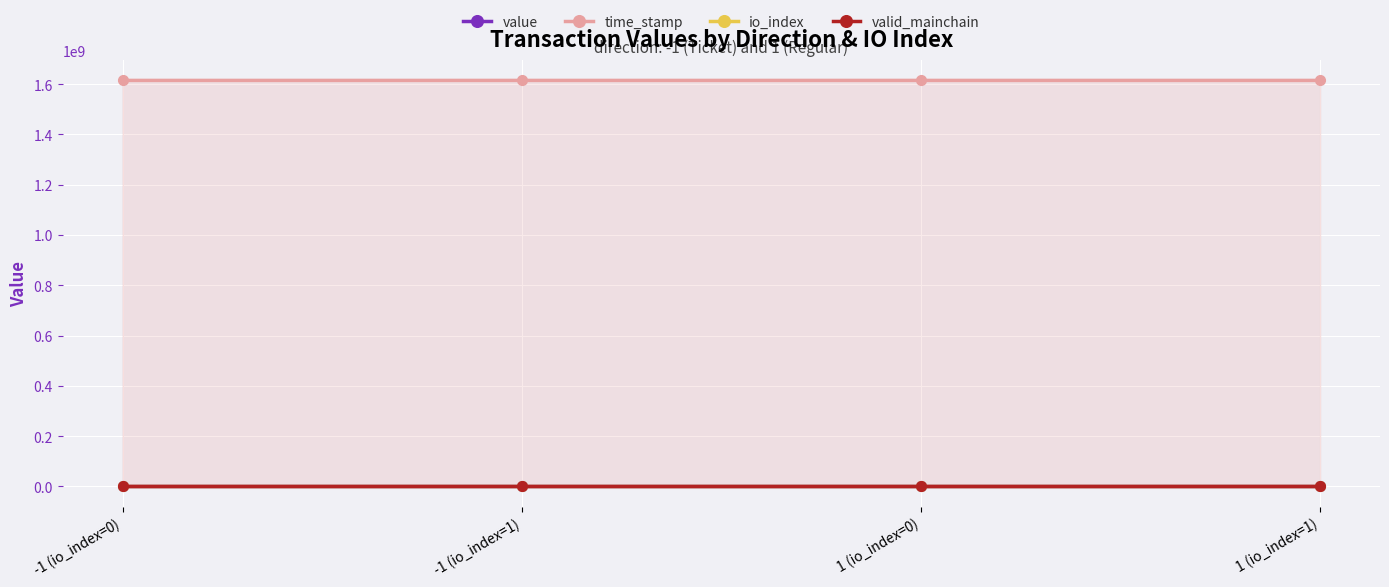

What is the greatest value displayed?

1614354393.0